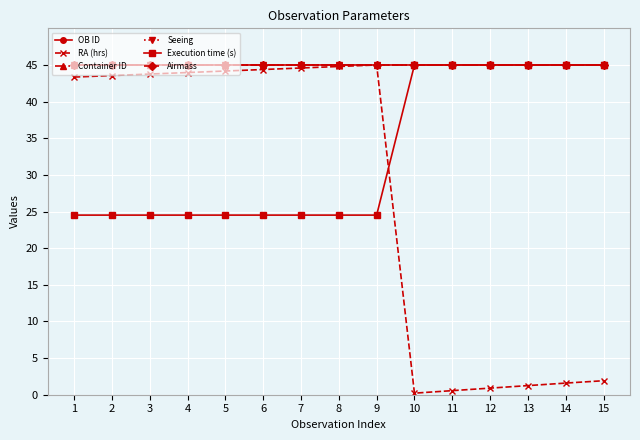

Reading left to right, list all the values displayed in this chart.

OB ID: 1=45.0	2=45.0	3=45.0	4=45.0	5=45.0	6=45.0	7=45.0	8=45.0	9=45.0	10=45.0	11=45.0	12=45.0	13=45.0	14=45.0	15=45.0
RA (hrs): 1=43.4	2=43.6	3=43.8	4=44.0	5=44.2	6=44.4	7=44.6	8=44.8	9=45.0	10=0.2	11=0.6	12=0.9	13=1.2	14=1.6	15=1.9
Container ID: 1=45.0	2=45.0	3=45.0	4=45.0	5=45.0	6=45.0	7=45.0	8=45.0	9=45.0	10=45.0	11=45.0	12=45.0	13=45.0	14=45.0	15=45.0
Seeing: 1=45.0	2=45.0	3=45.0	4=45.0	5=45.0	6=45.0	7=45.0	8=45.0	9=45.0	10=45.0	11=45.0	12=45.0	13=45.0	14=45.0	15=45.0
Execution time (s): 1=24.5	2=24.5	3=24.5	4=24.5	5=24.5	6=24.5	7=24.5	8=24.5	9=24.5	10=45.0	11=45.0	12=45.0	13=45.0	14=45.0	15=45.0
Airmass: 1=45.0	2=45.0	3=45.0	4=45.0	5=45.0	6=45.0	7=45.0	8=45.0	9=45.0	10=45.0	11=45.0	12=45.0	13=45.0	14=45.0	15=45.0